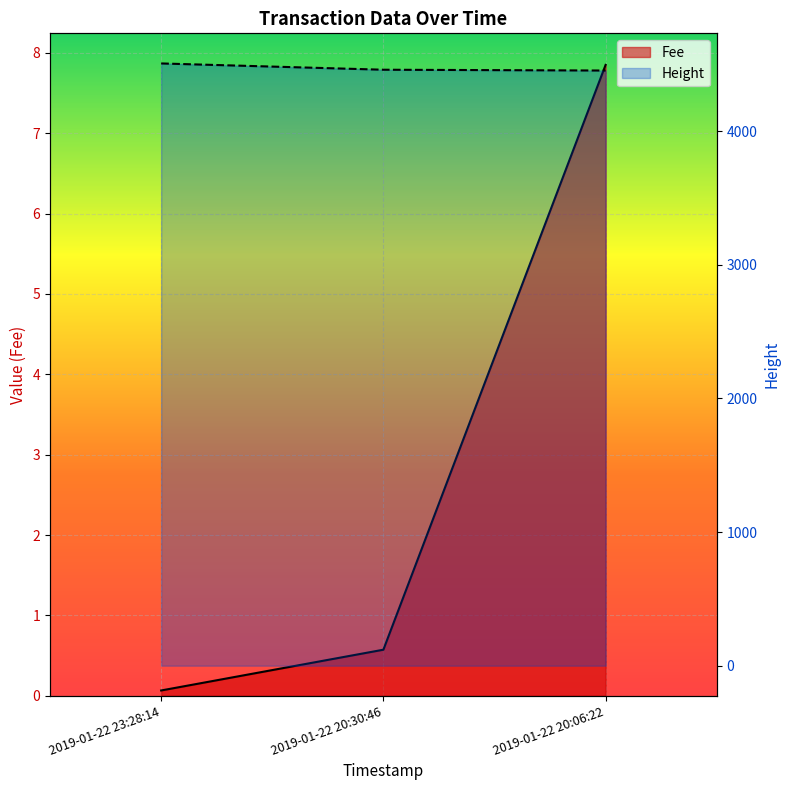

What is the spread (max minus min) of values at 2019-01-22 20:06:22?

4445.2